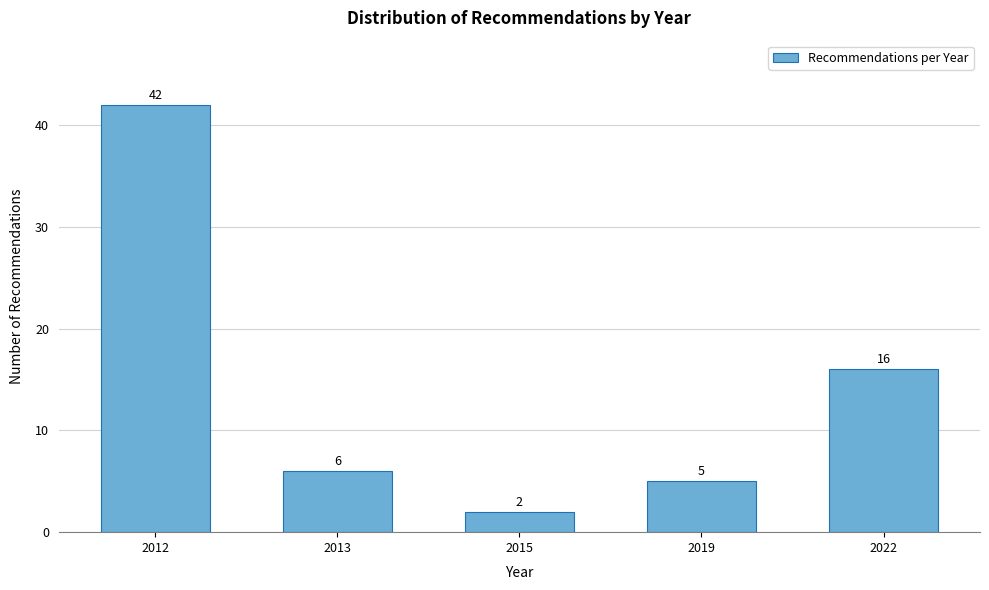

Reading left to right, what are all the values shown in this chart?

42	6	2	5	16